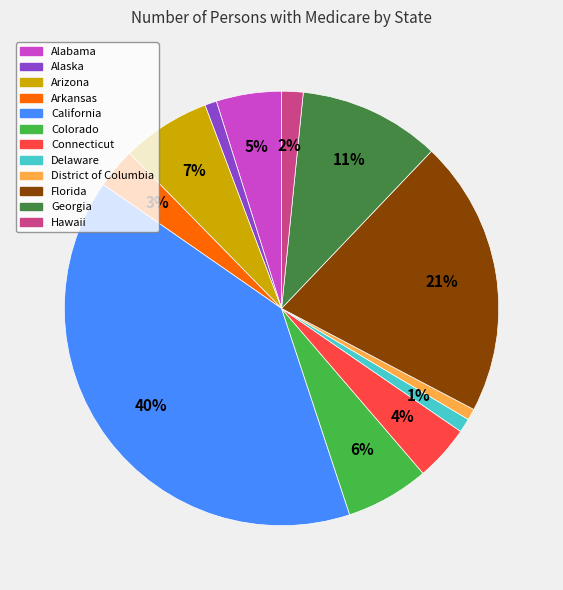

How many slices are in this pie chart?

12